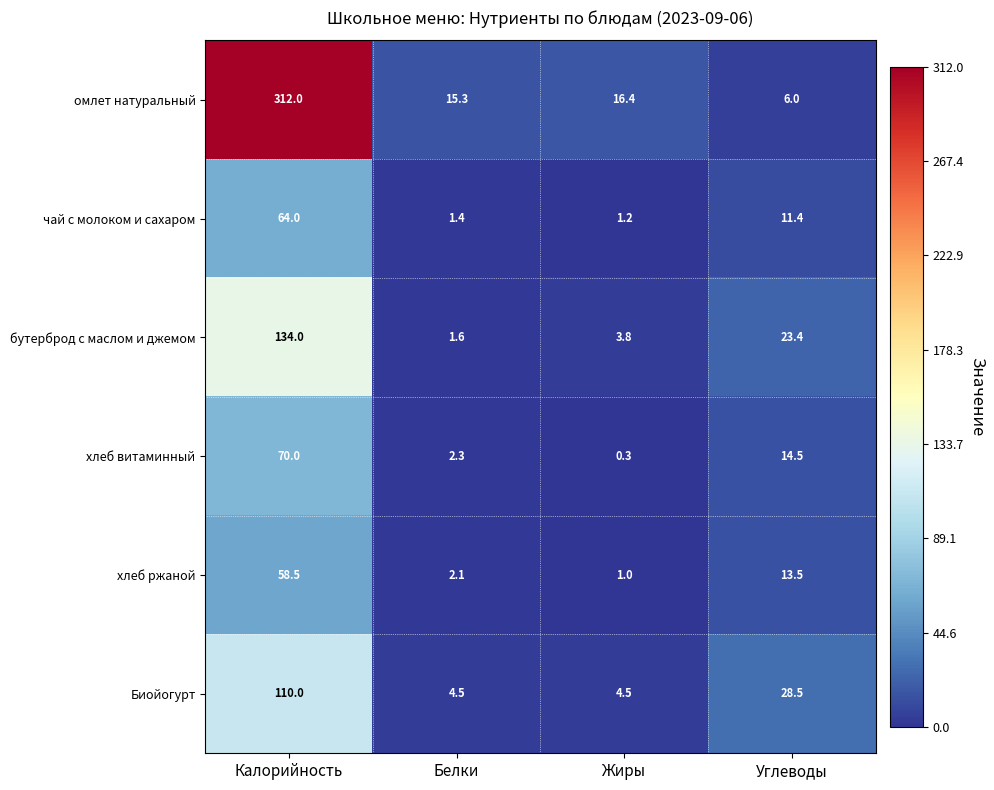

The value of бутерброд с маслом и джемом at Белки is 1.6. True or false?

True